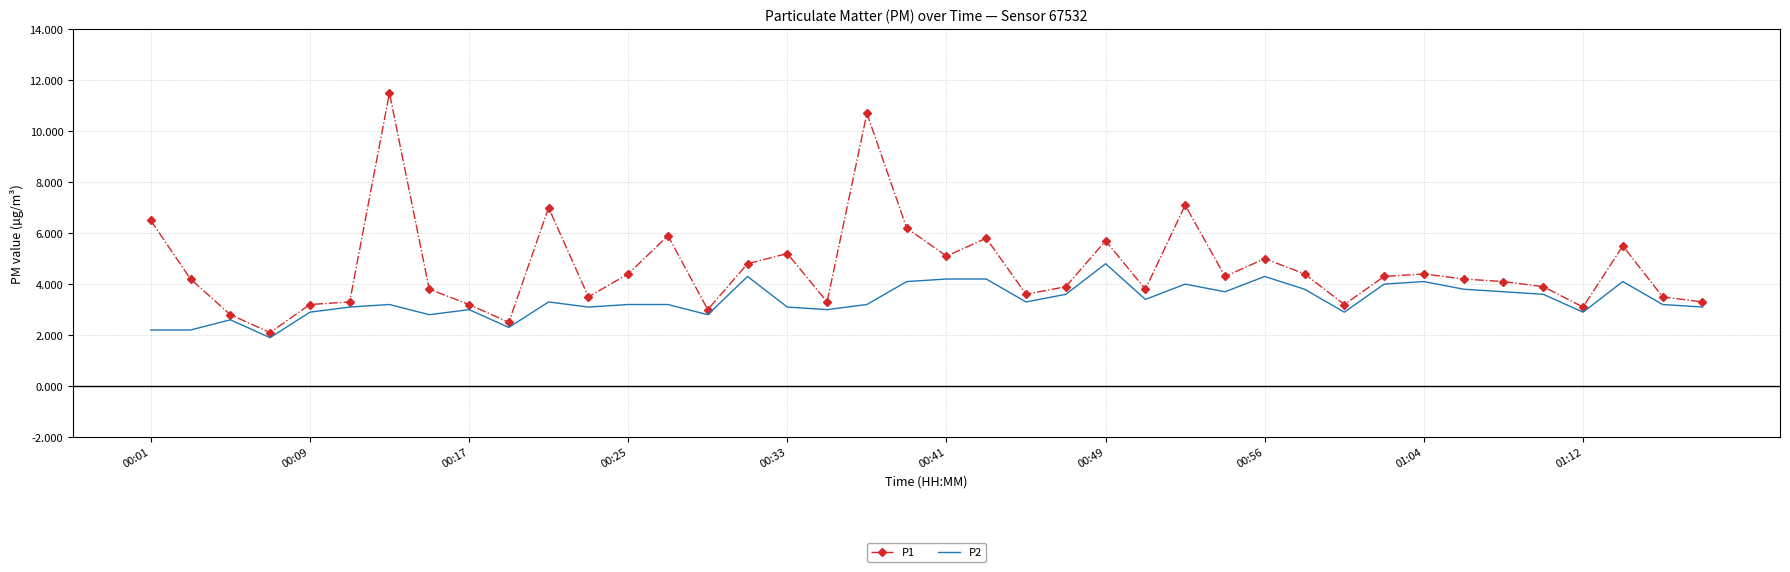

Which series has the largest range (max minus min)?

P1